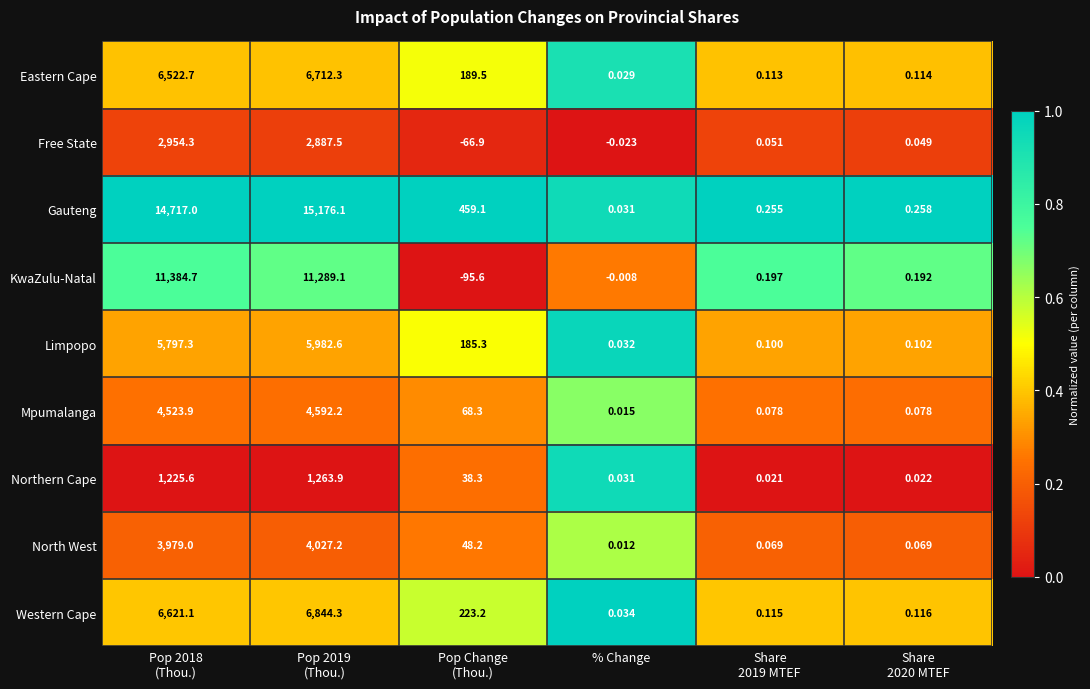

Rank the series by their maximum value, from lowest to highest.

Northern Cape, Free State, North West, Mpumalanga, Limpopo, Eastern Cape, Western Cape, KwaZulu-Natal, Gauteng